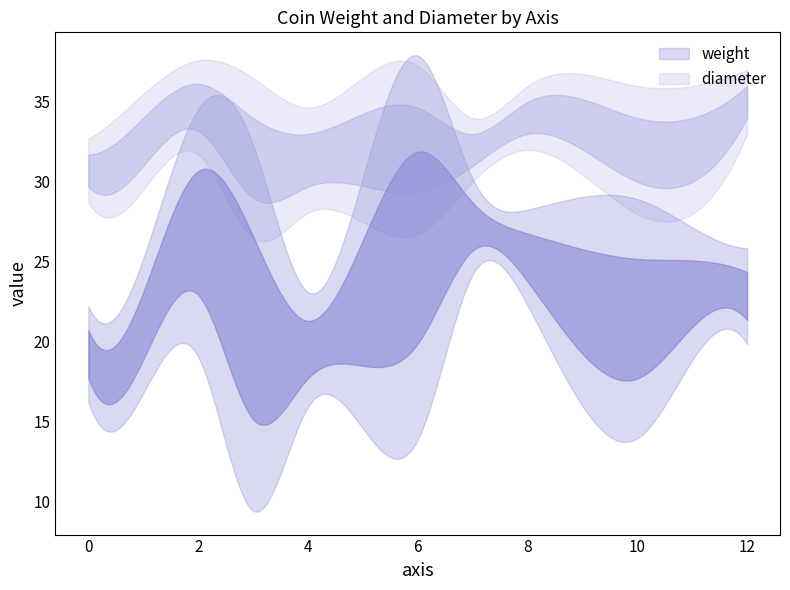

How many intersections are there between axis_values and diameter_values?

1